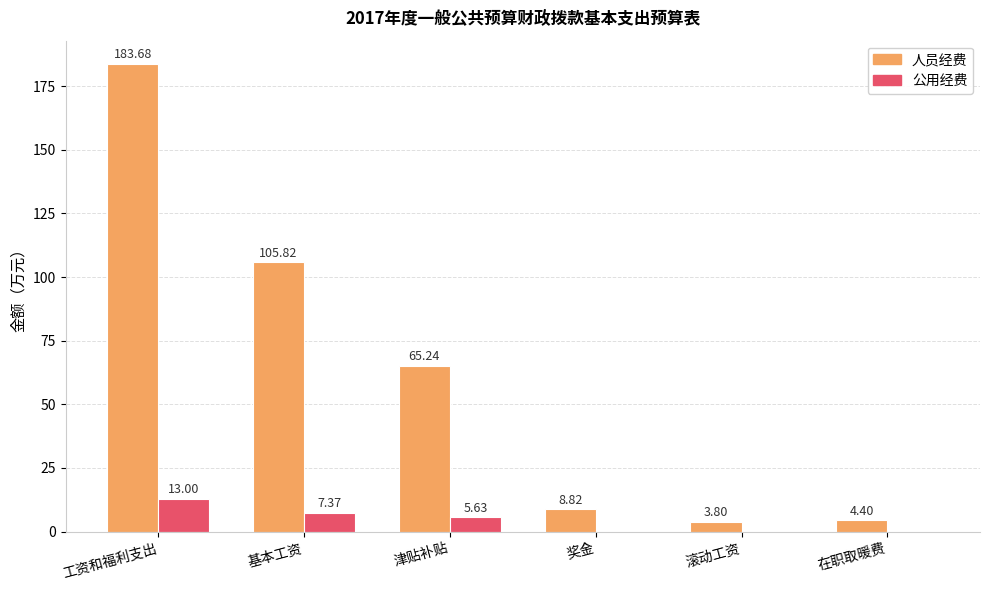

Is the value of 公用经费 at 滚动工资 greater than the value of 人员经费 at 在职取暖费?

No